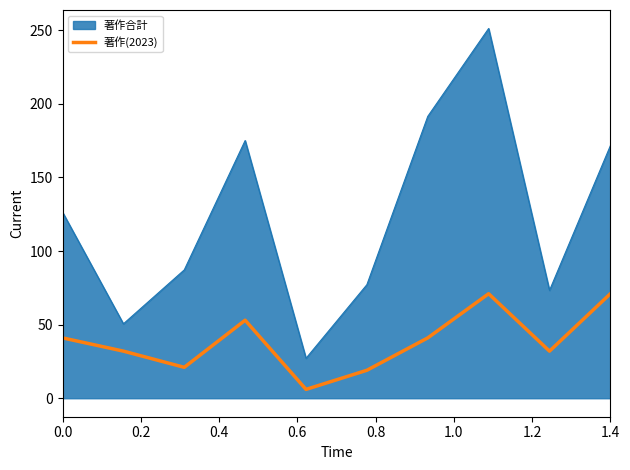

Rank the series by their average value, from highest to lowest.

著作合計, 著作(2023)